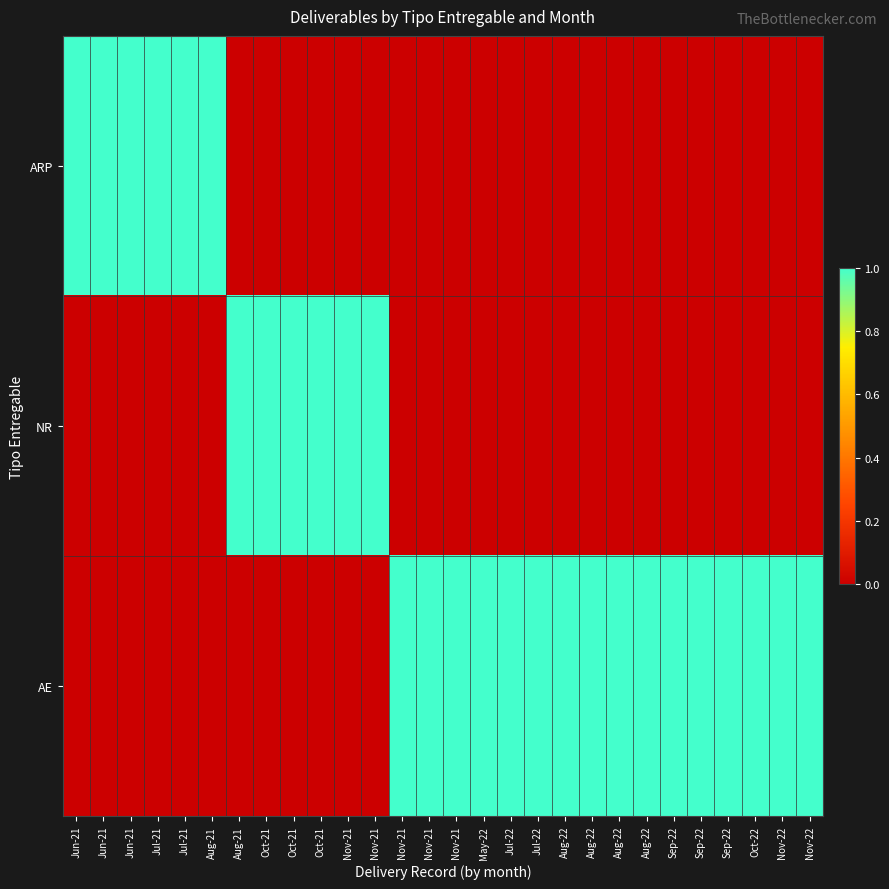

What is the difference between the highest and lowest values at Sep-22?

1